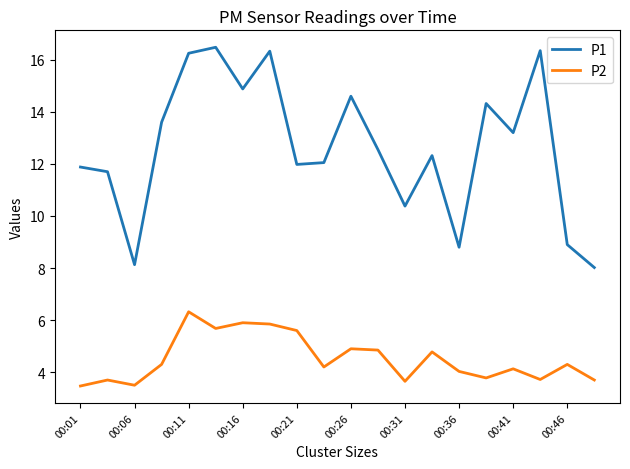

True or false: P1 has more than 2 interior local peaks.

True